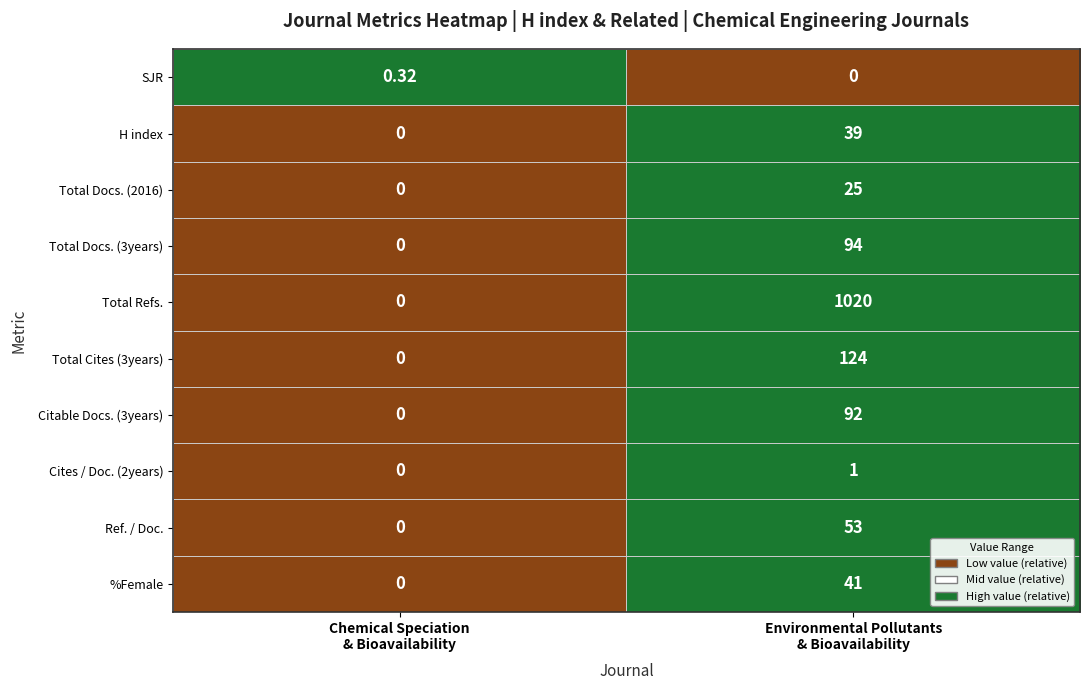

Which series has the largest range (max minus min)?

Total Refs.